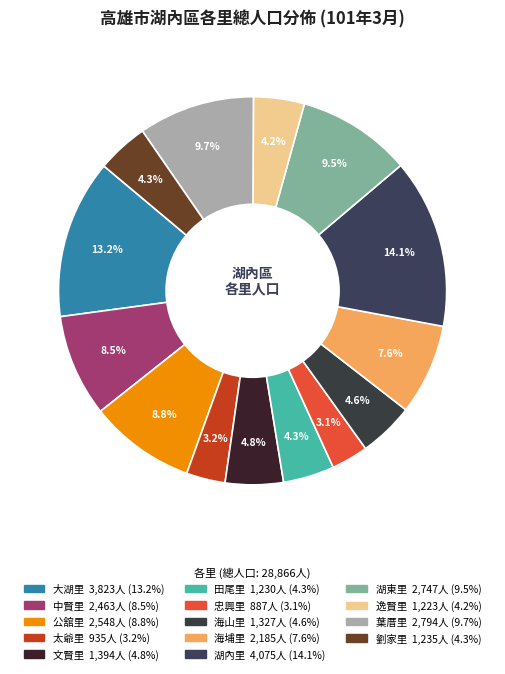

Is it true that 中賢里 is 9% of the pie?

True